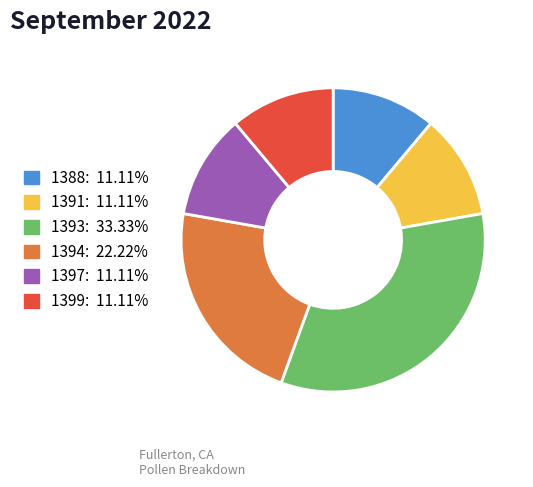

Is the sum of 1393 and 1388 greater than half?

No